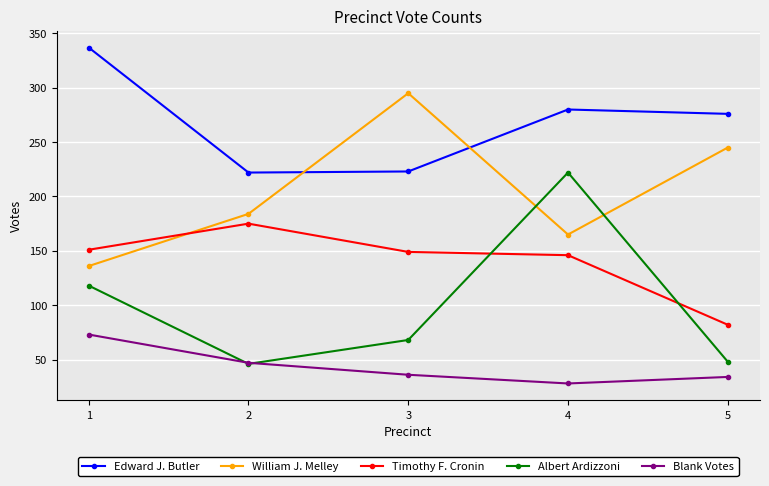

How many lines are shown in the chart?

5